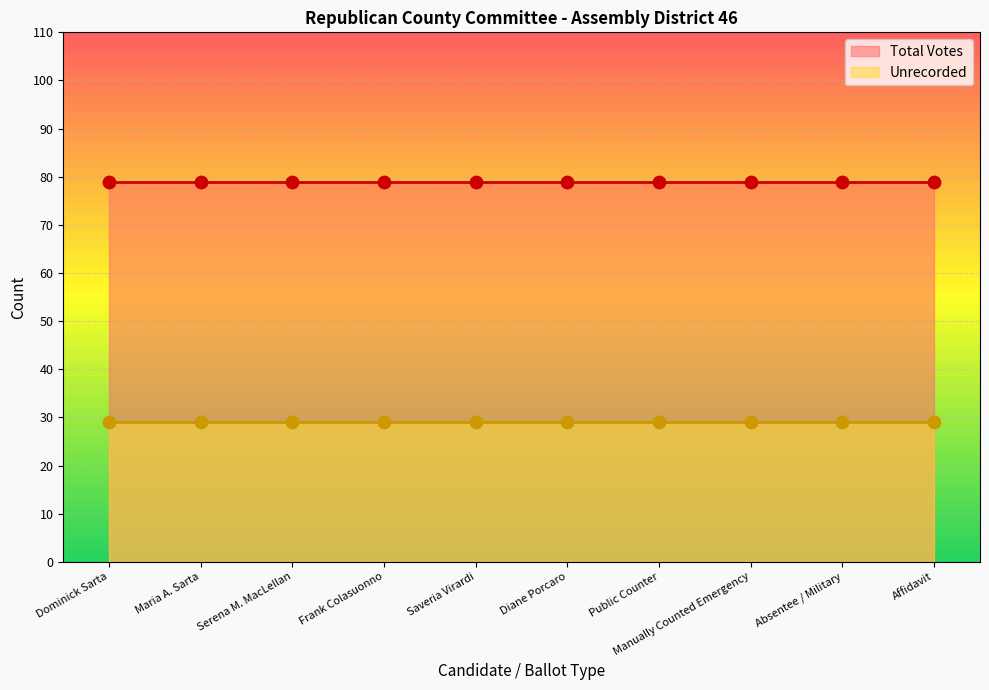

At how many categories does at least one series exceed 42?

10